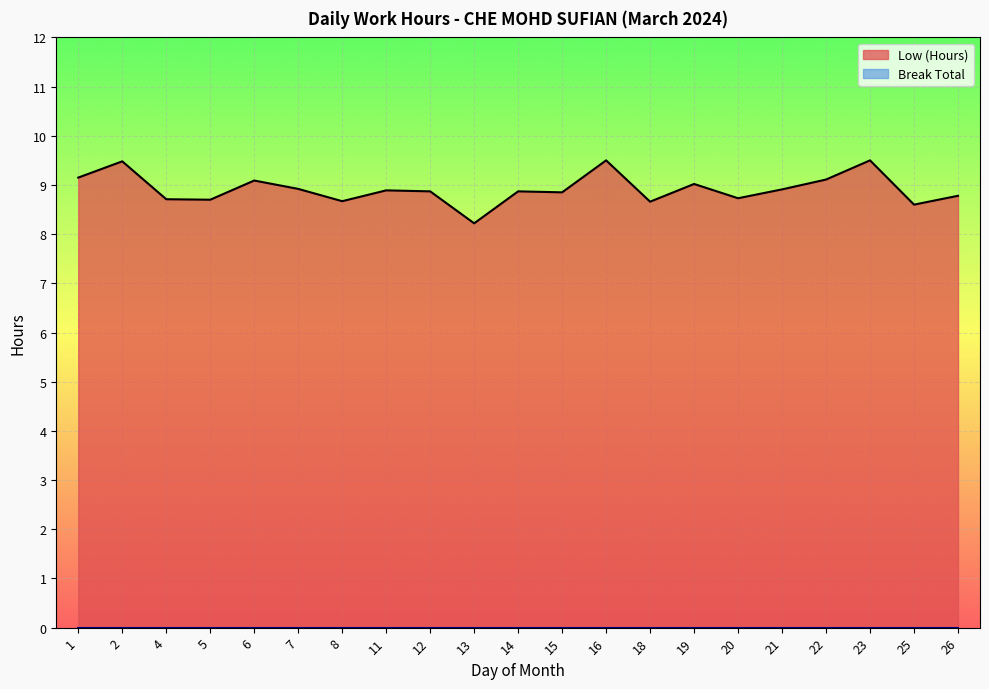

What is the difference between the maximum and second lowest values?

0.9